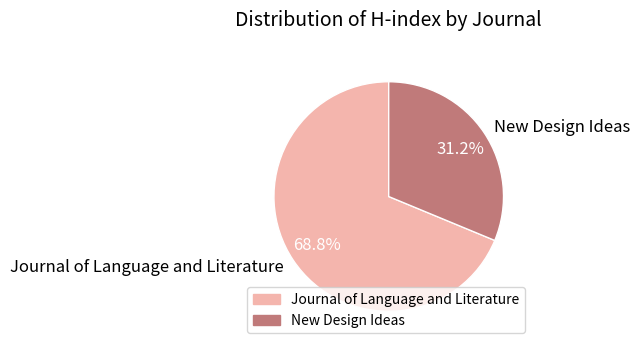

To the nearest percent, what percentage of the pie is New Design Ideas?

31%